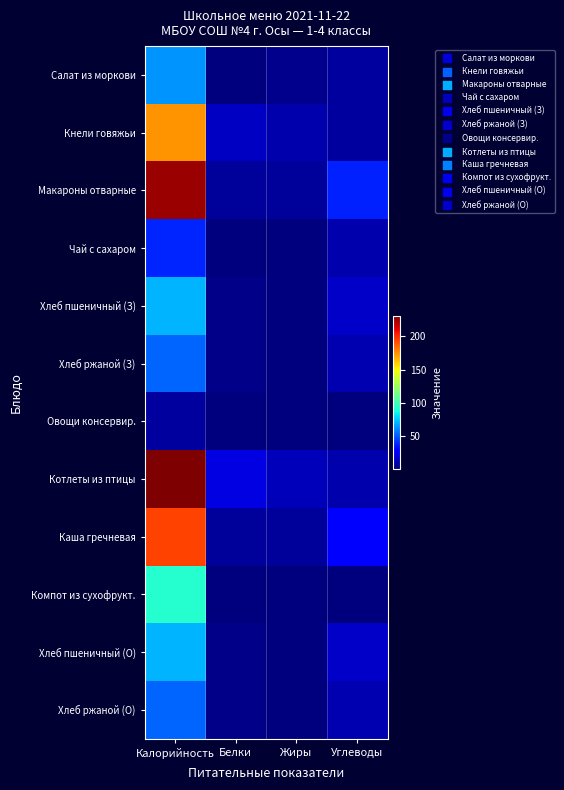

What is the total value across all series at Углеводы?

148.7